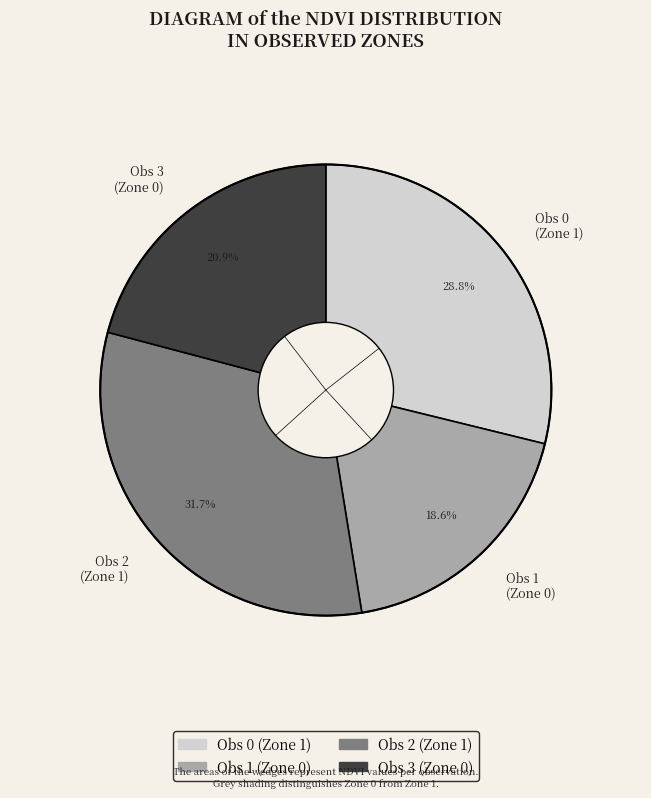

Is there a majority slice in this chart?

No